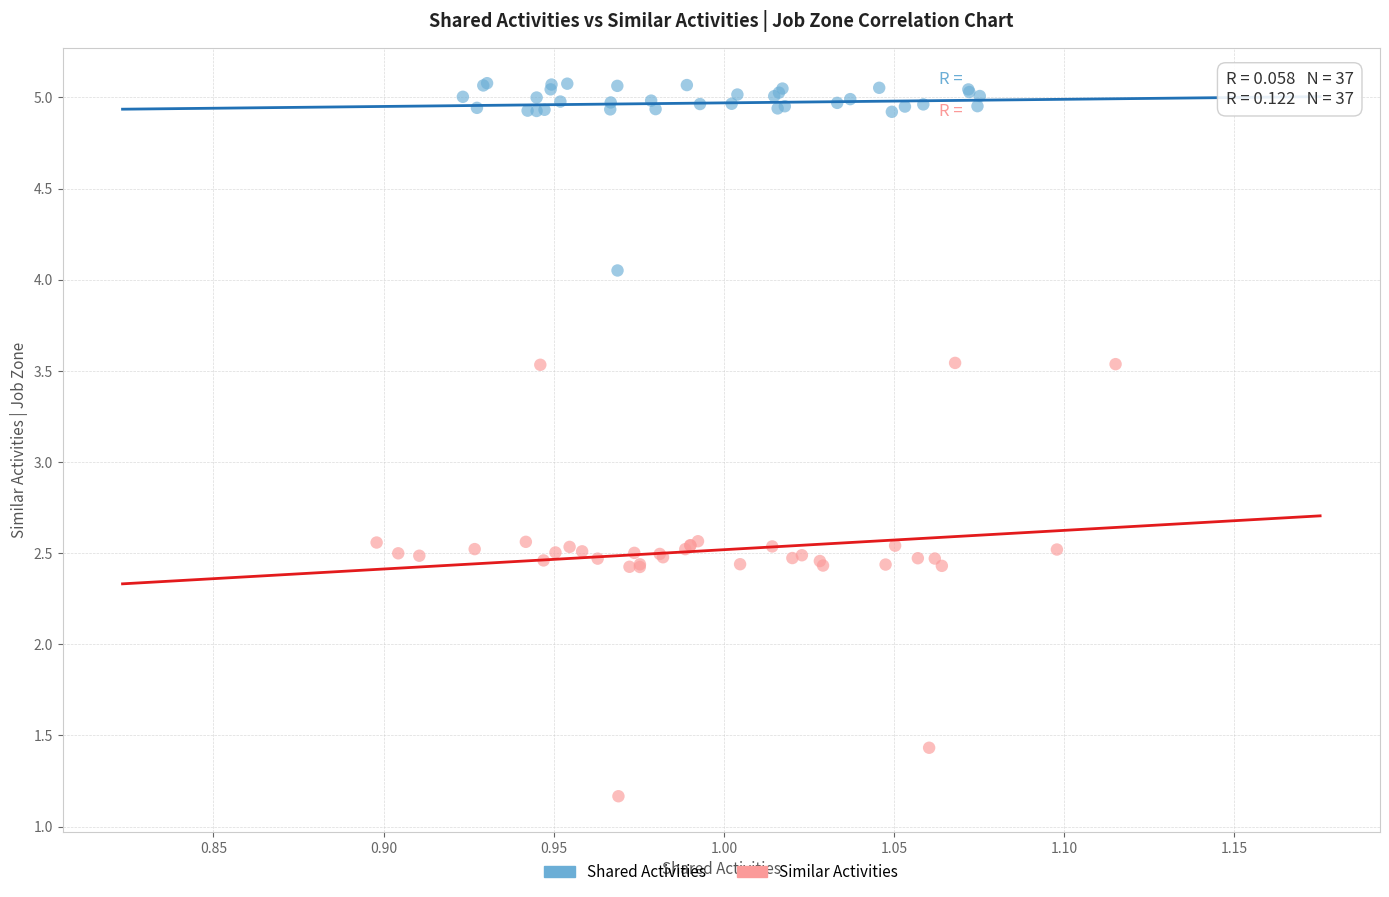

Which series has the largest Y range (max minus min)?

Similar Activities